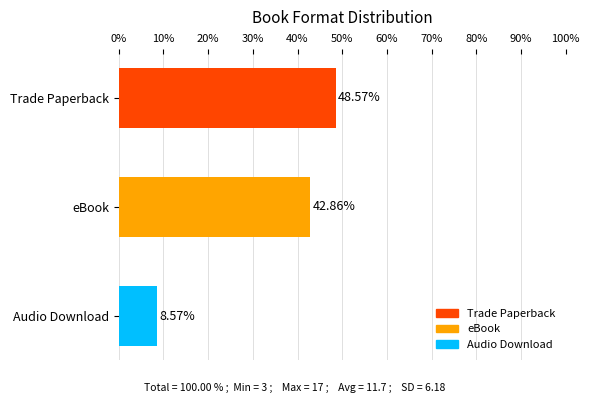

What is the label of the 2nd bar from the bottom?

eBook